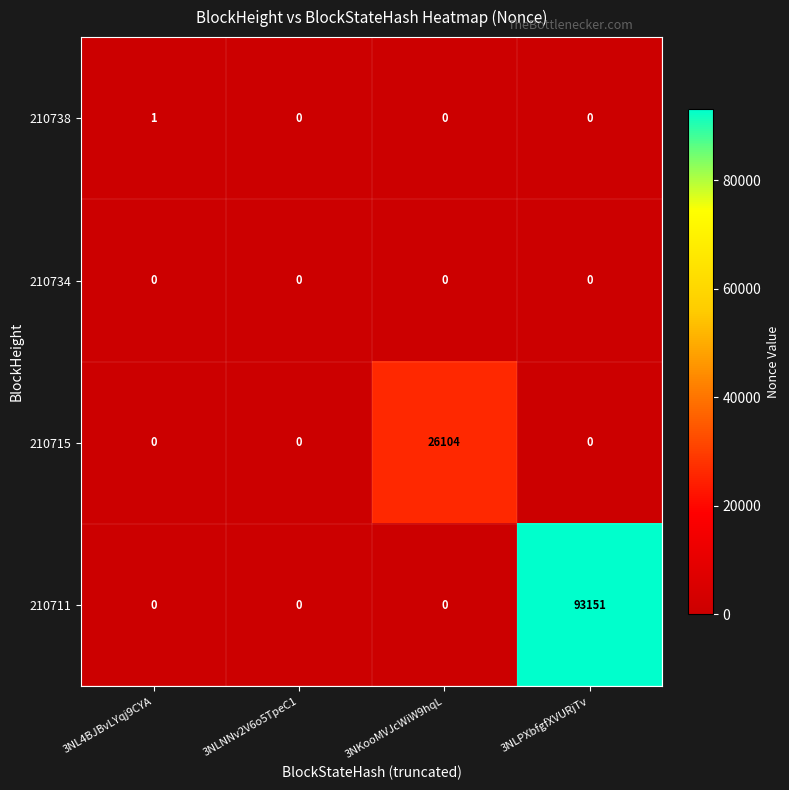

What is the sum of all 210715 values?

26104